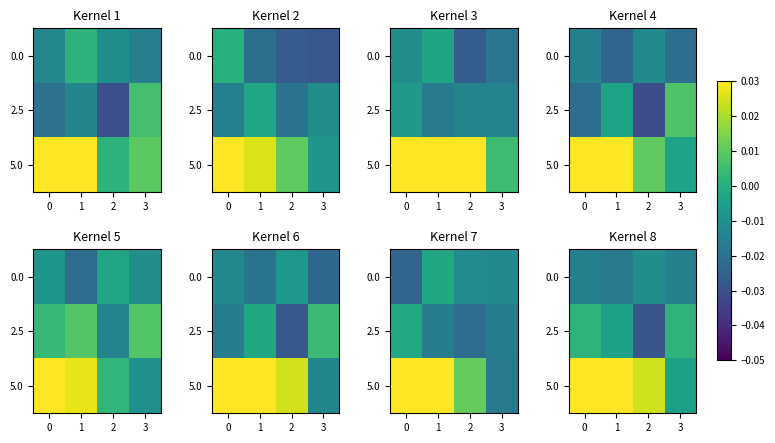

How many values in 5.0 are above zero?

3